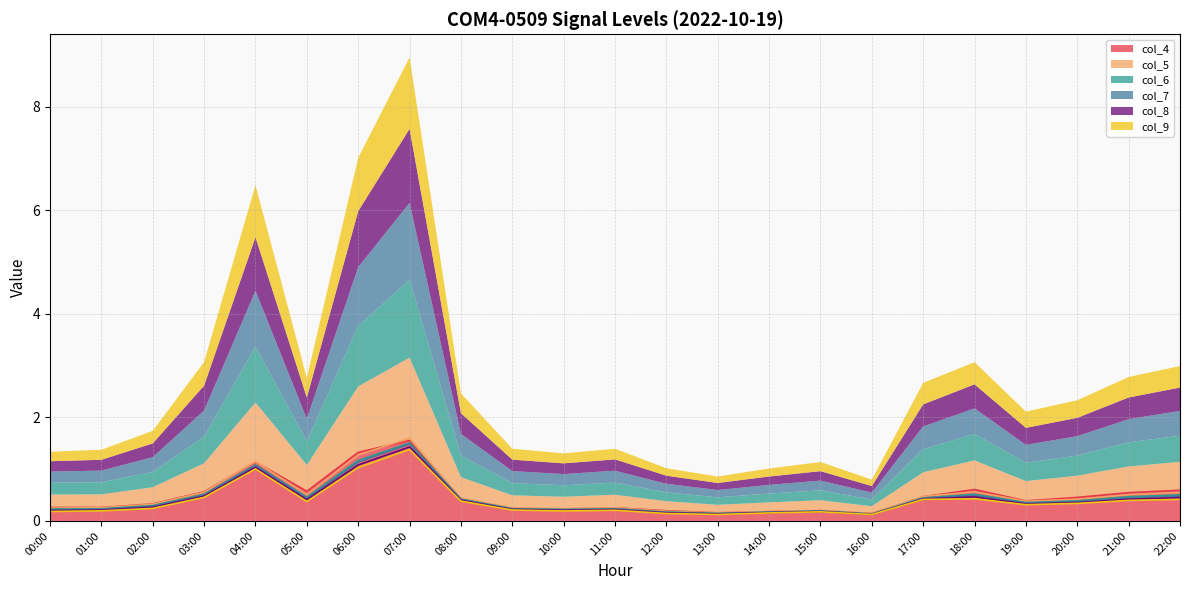

What is the label of the 22nd point from the right?

01:00